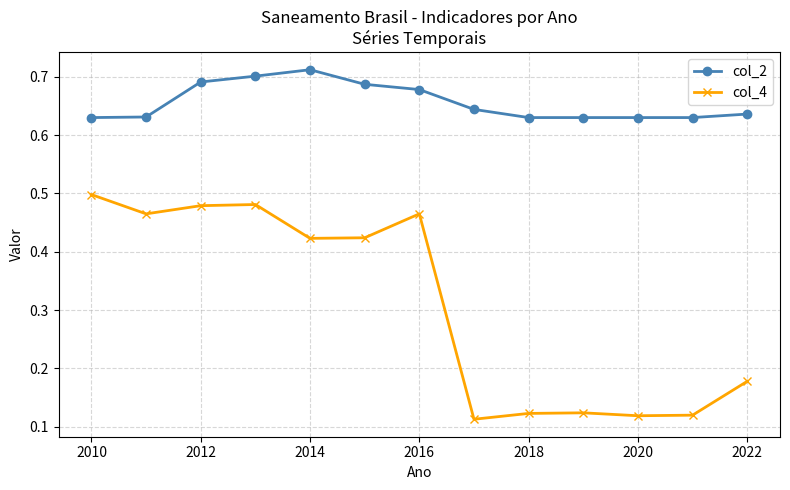

What is the sum of all col_2 values?

8.5